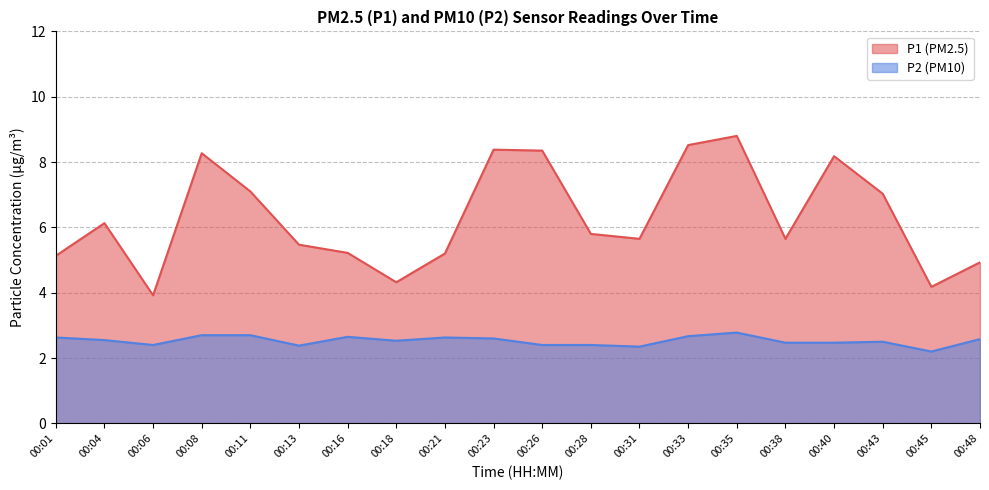

Does the chart have visible grid lines?

Yes